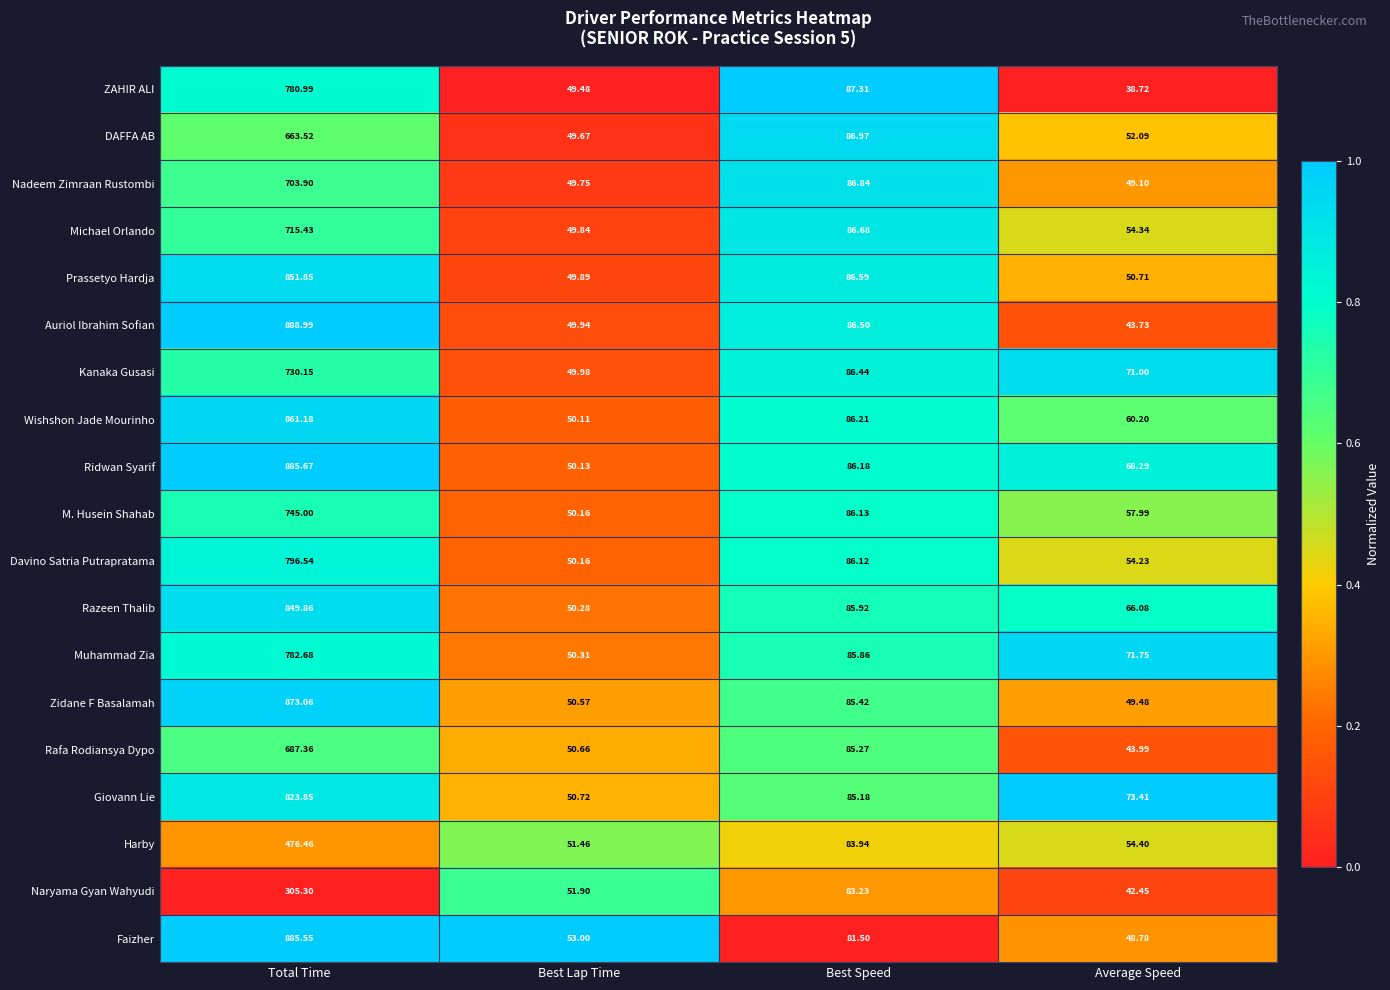

At which category is the sum across all series the highest?

Total Time